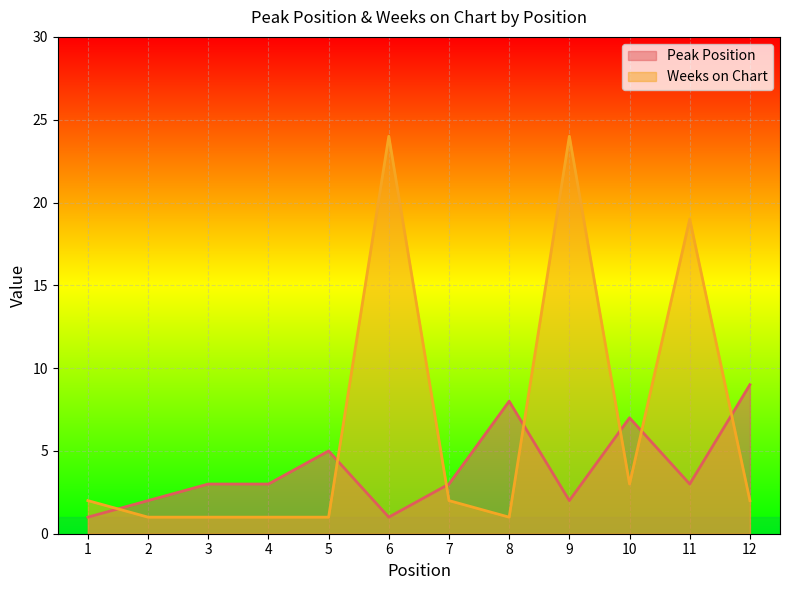

After their last crossing, which series has the higher values: Peak Position or Weeks on Chart?

Peak Position